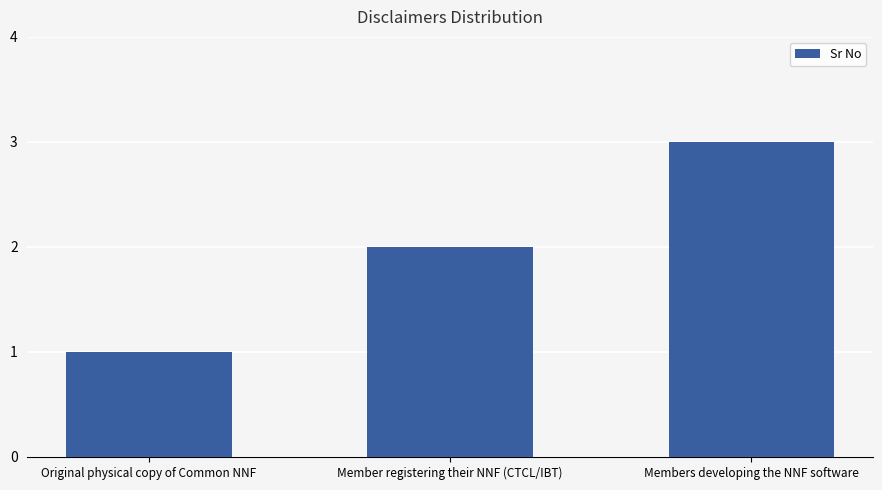

The chart shows a value of 2 at Member registering their NNF (CTCL/IBT). True or false?

True